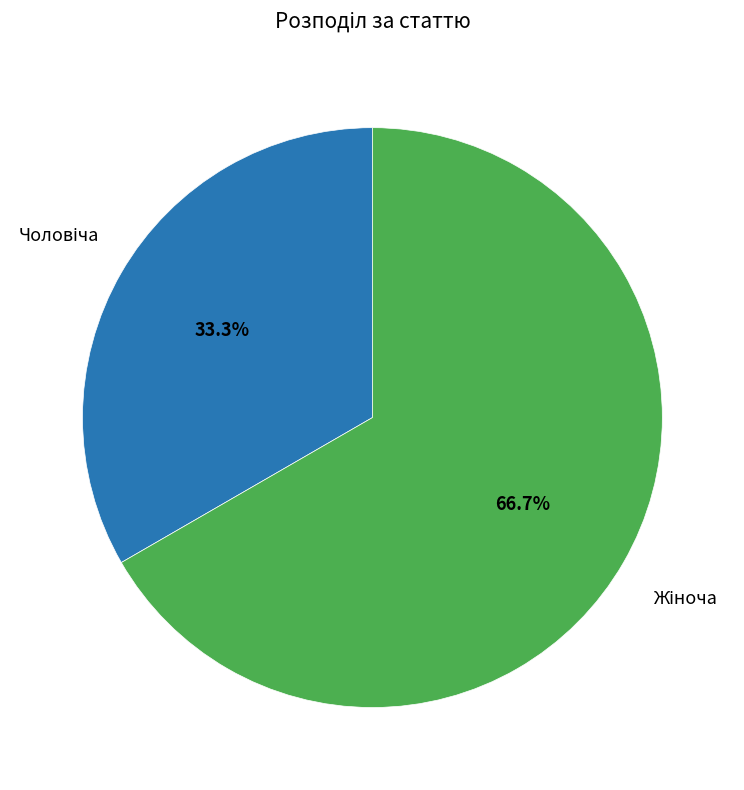

Is there a majority slice in this chart?

Yes